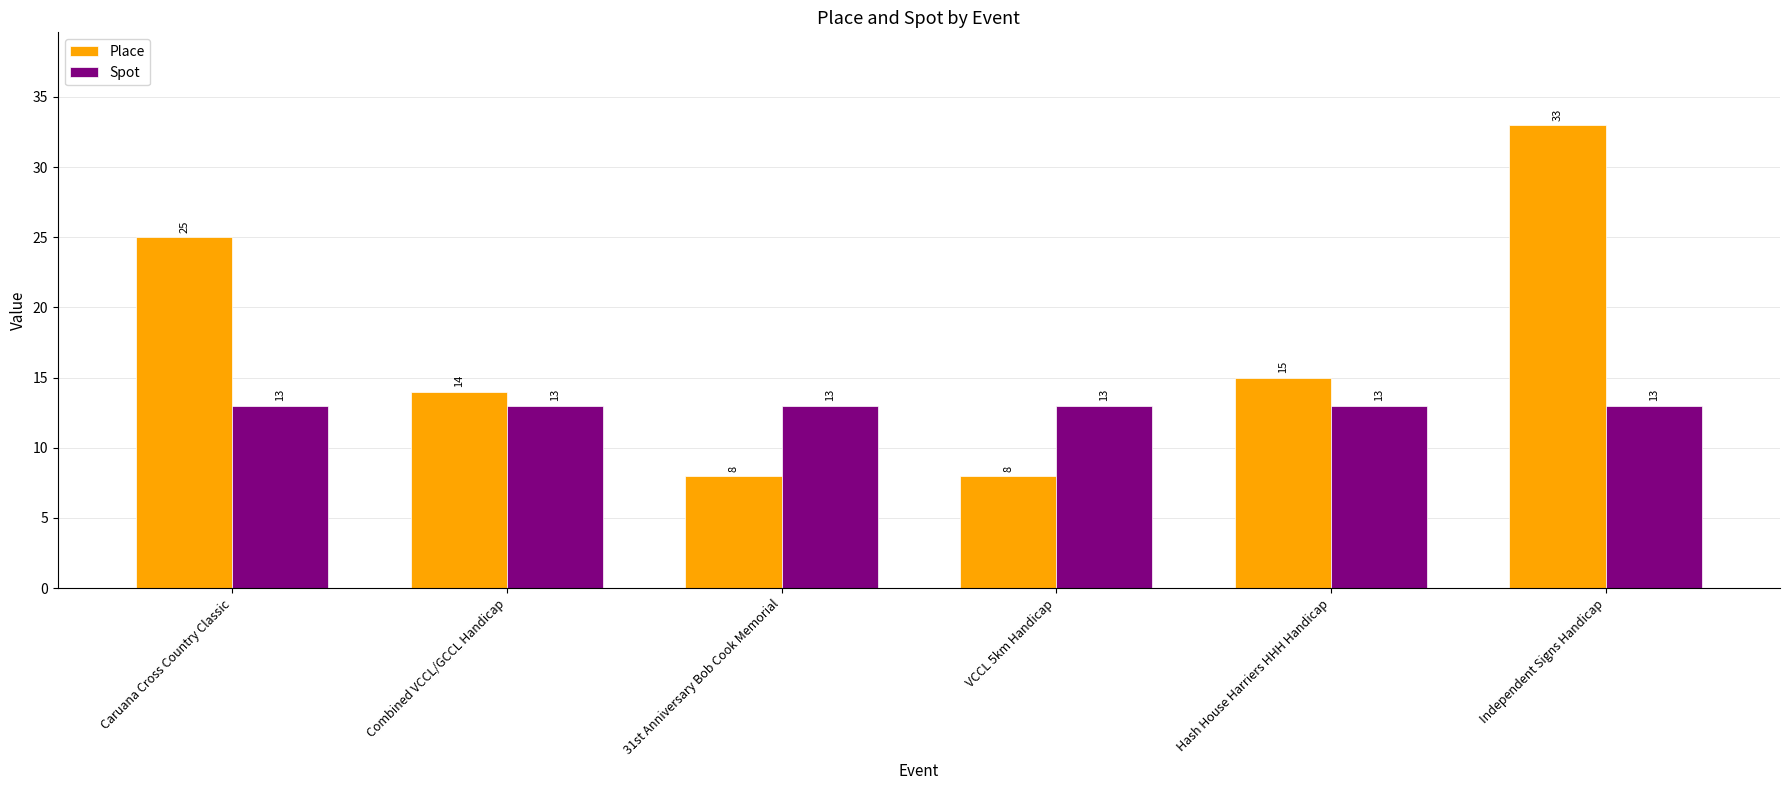

Reading left to right, extract all data points from this chart.

Place: 25	14	8	8	15	33
Spot: 13	13	13	13	13	13